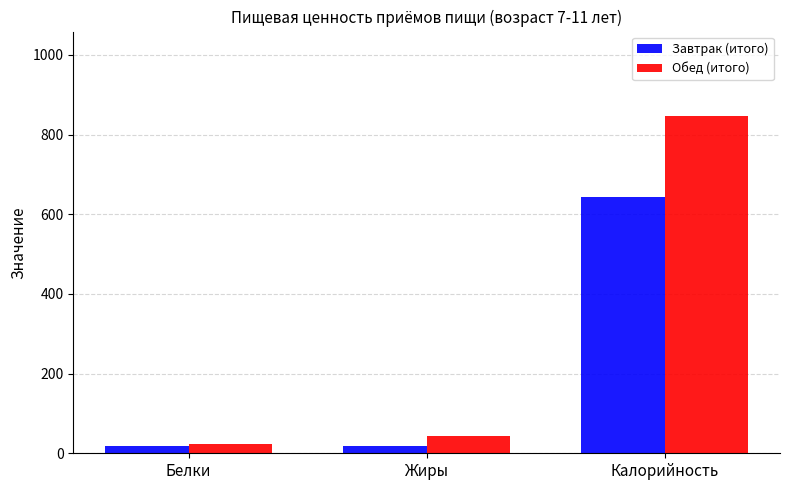

Which series has the largest range (max minus min)?

Обед (итого)